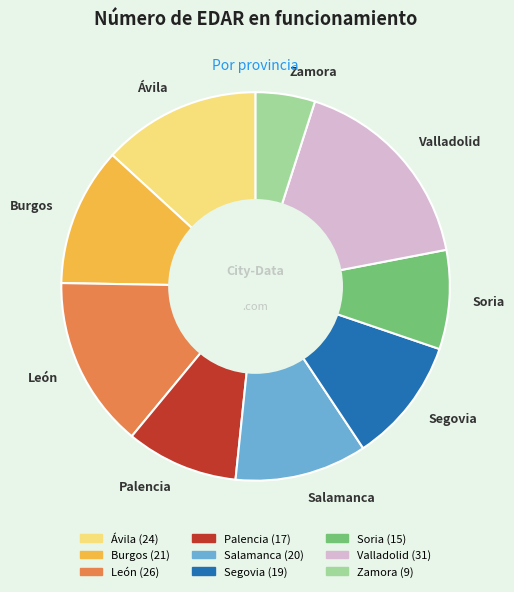

Combined, do León and Salamanca account for over 50%?

No